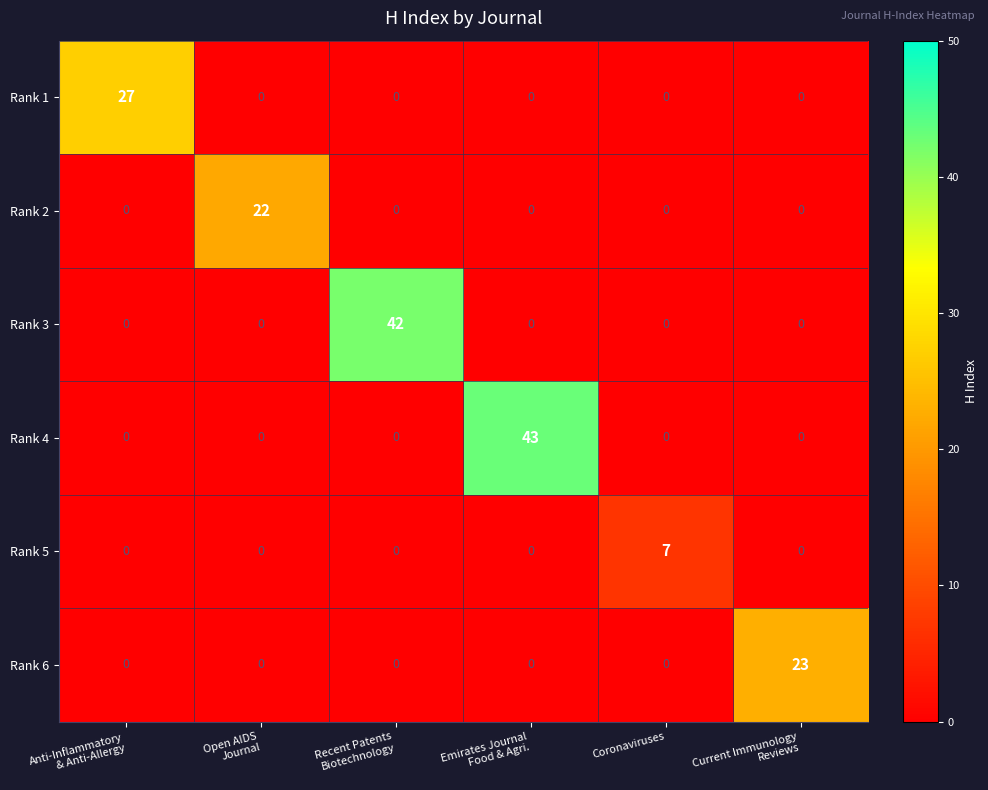

What is the maximum value for Rank 6?

23